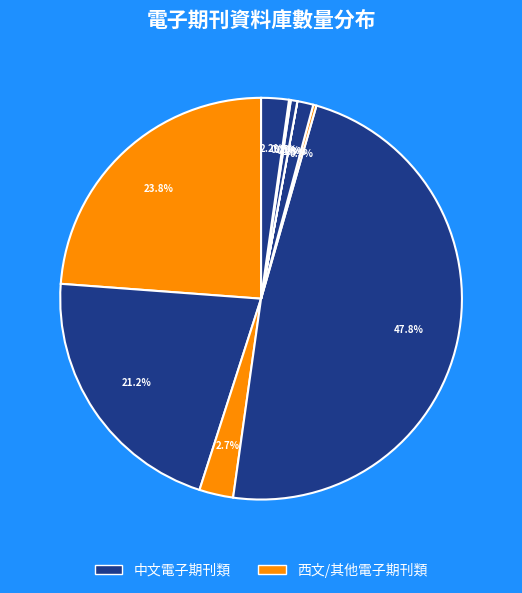

How many segments does this pie chart have?

10